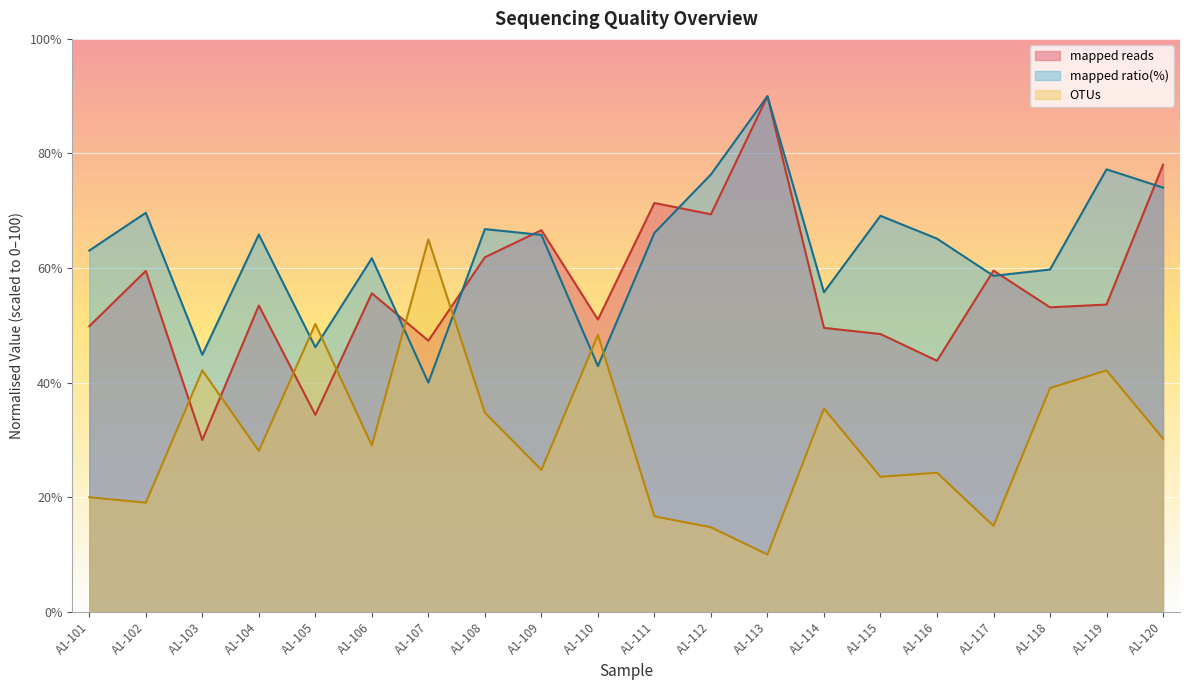

How many lines are shown in the chart?

3